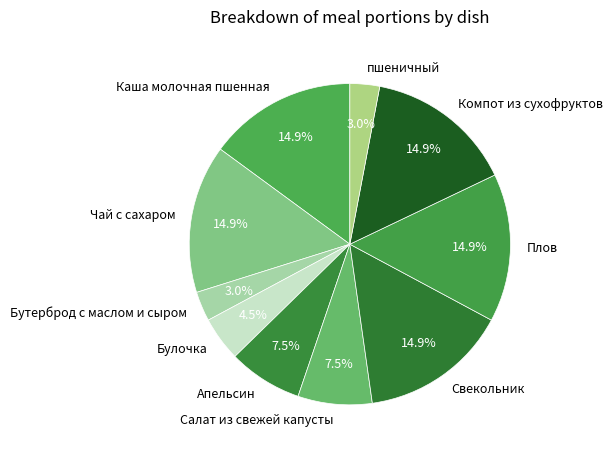

To the nearest percent, what is the difference between the Чай с сахаром and Булочка slice percentages?

10%